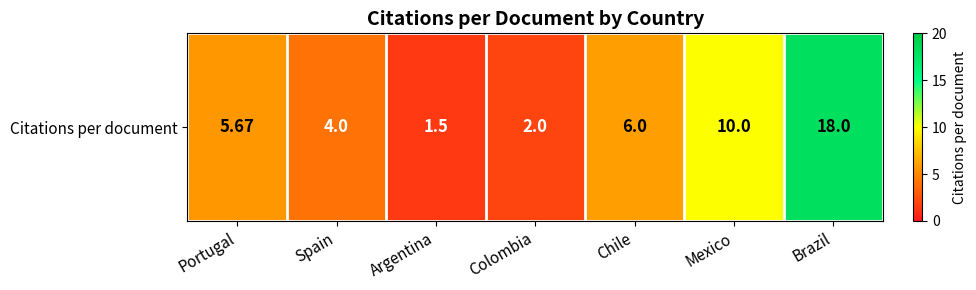

The chart shows a value of 5.7 at Portugal. True or false?

True